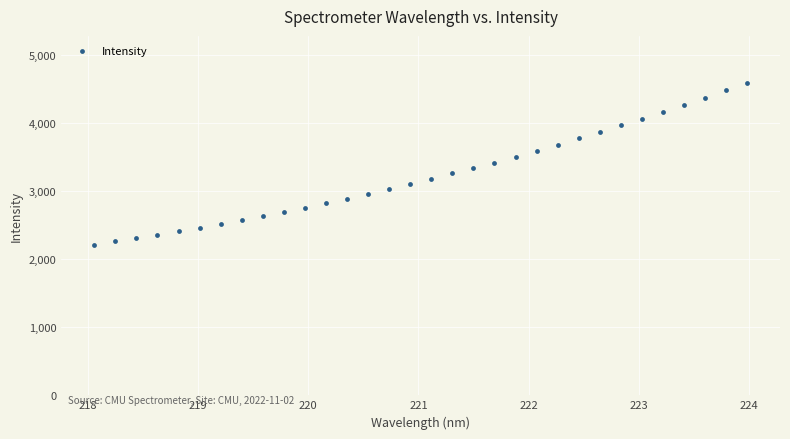

What is the range of Y values (max minus min)?

2379.4